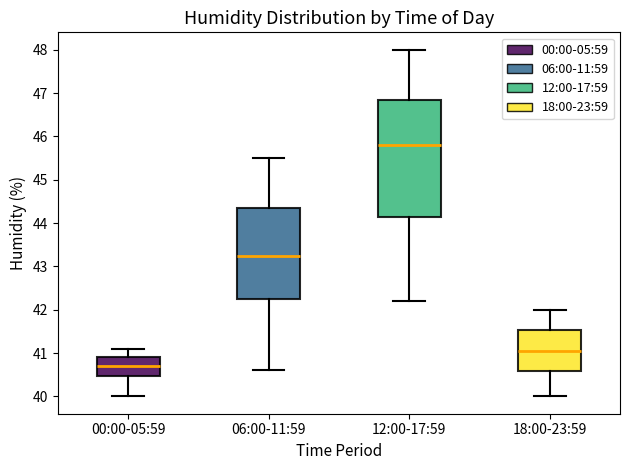

Comparing the boxes themselves (not the whiskers), which one is the tallest?

12:00-17:59